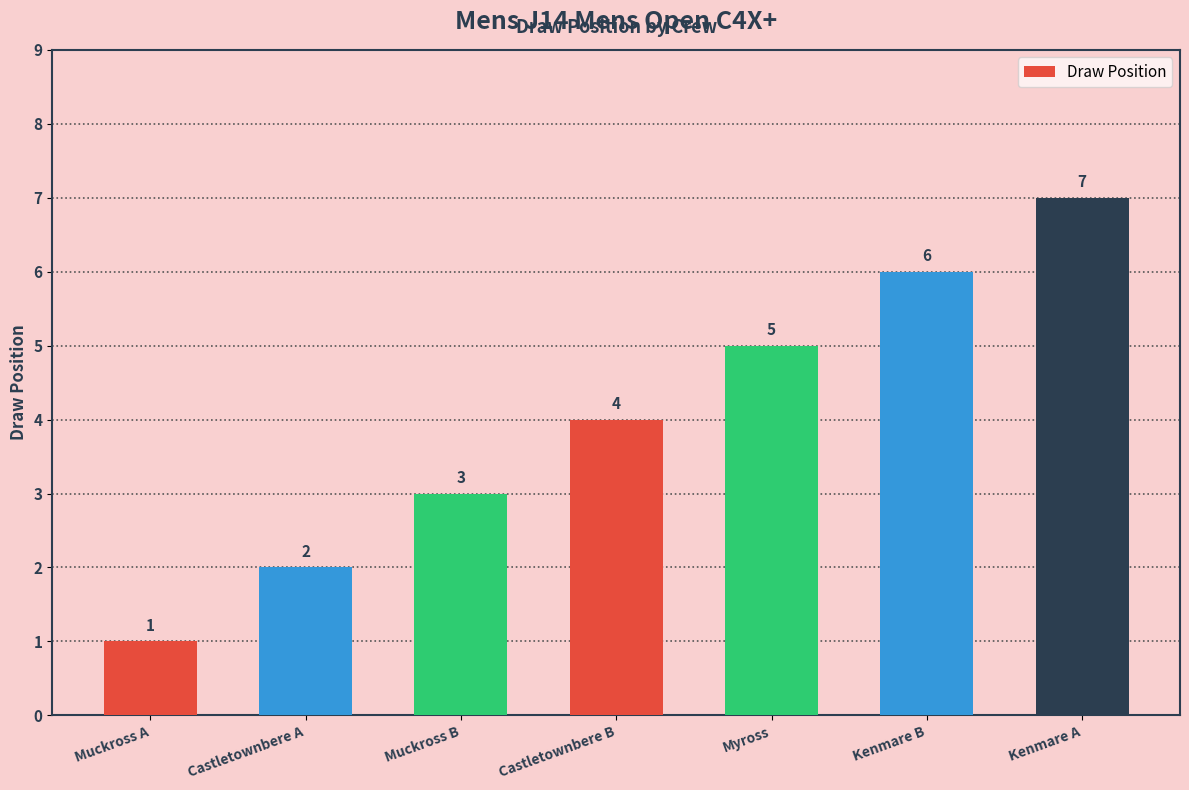

What is the sum of the values at Myross and Castletownbere A?

7